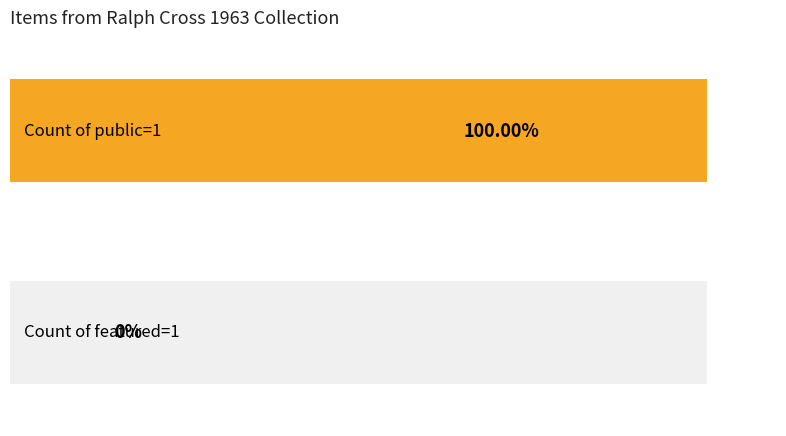

What are all the series names shown in the legend?

public, featured